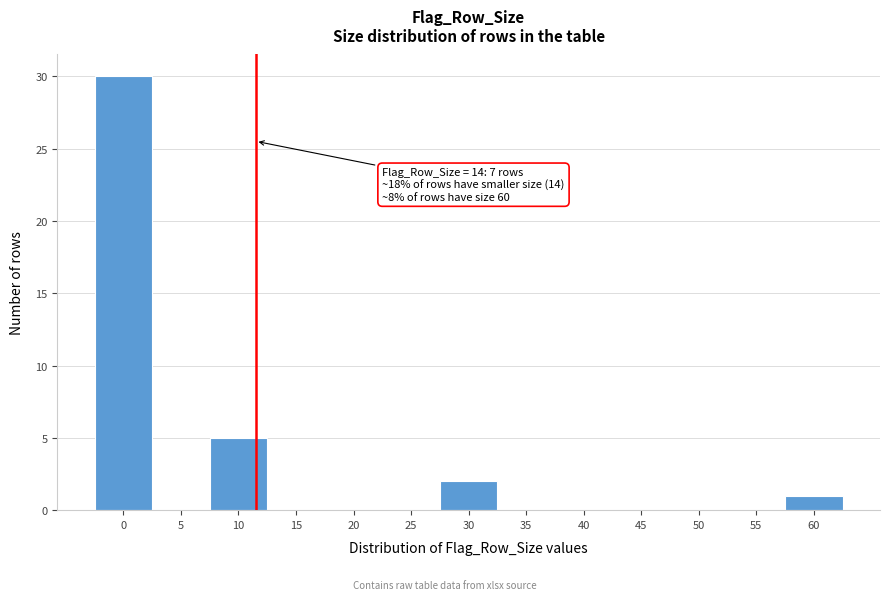

Reading left to right, list all the values displayed in this chart.

0=30	5=0	10=5	15=0	20=0	25=0	30=2	35=0	40=0	45=0	50=0	55=0	60=1